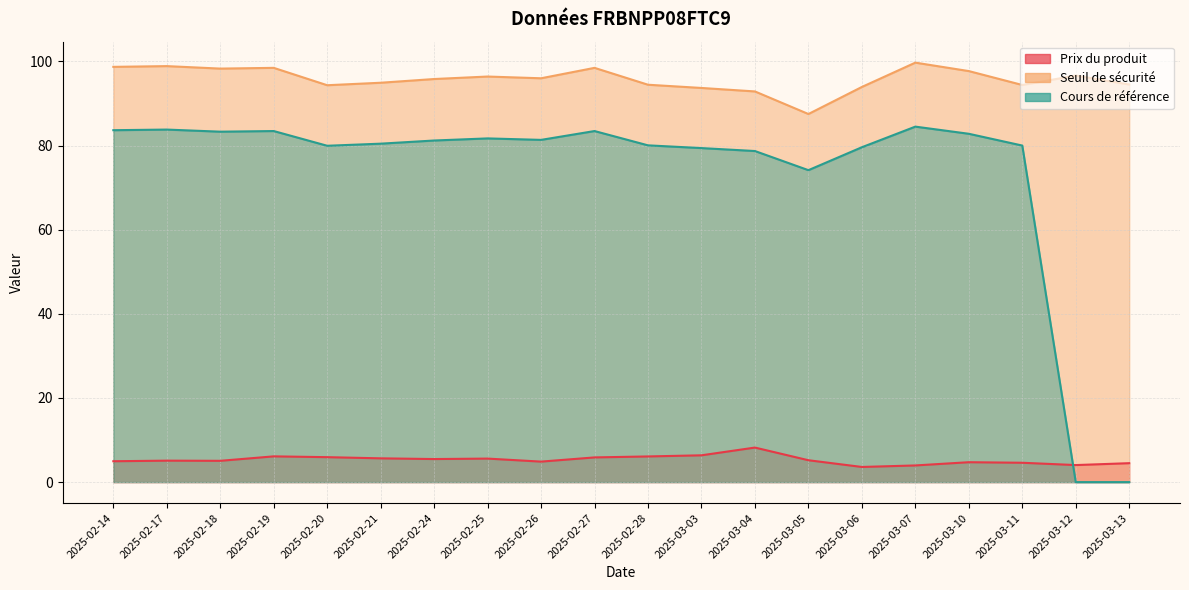

What is the value of the Seuil de sécurité point at the 15th from the left?

93.9